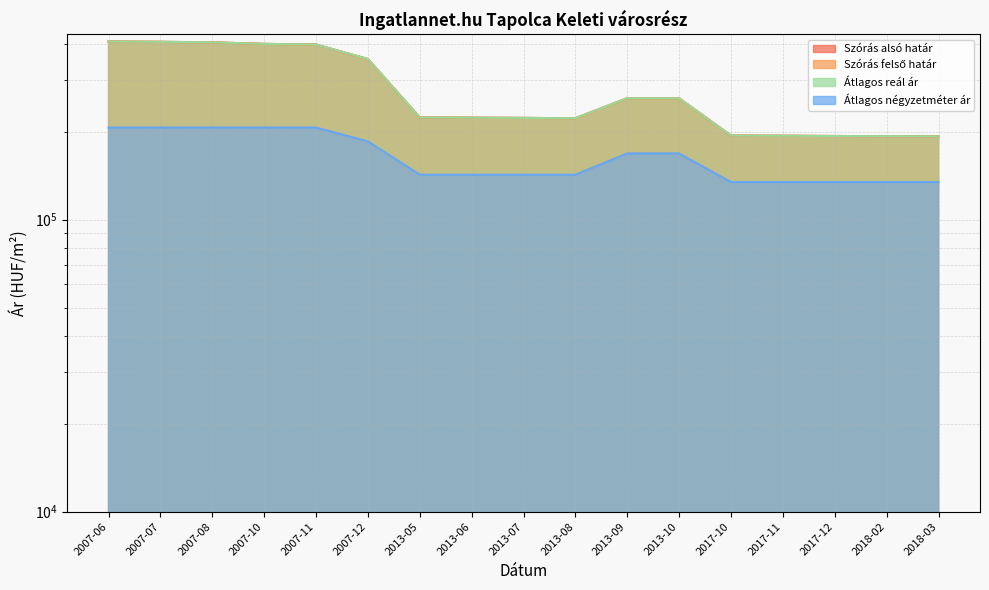

True or false: Átlagos négyzetméter ár and Átlagos reál ár intersect in this chart.

False